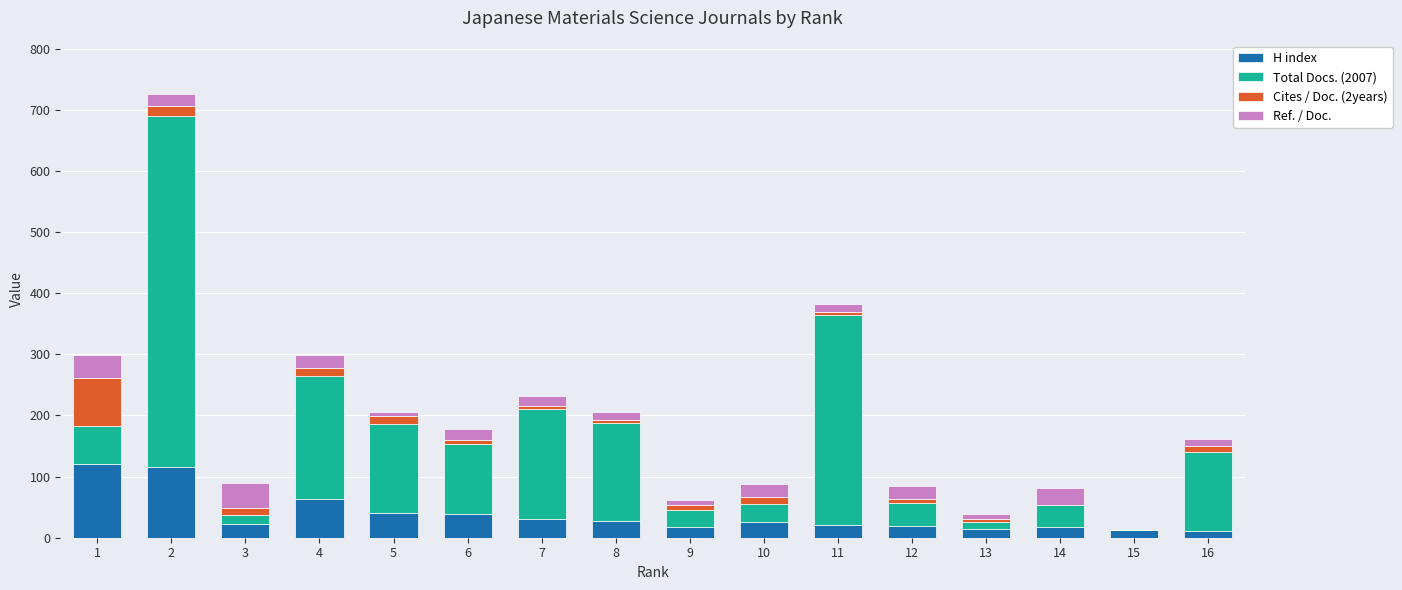

What is the total value across all series at 8?

205